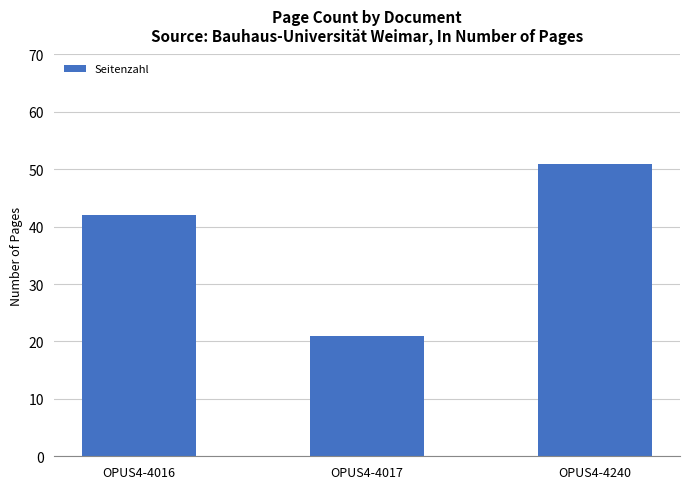

What is the sum of all values?

114